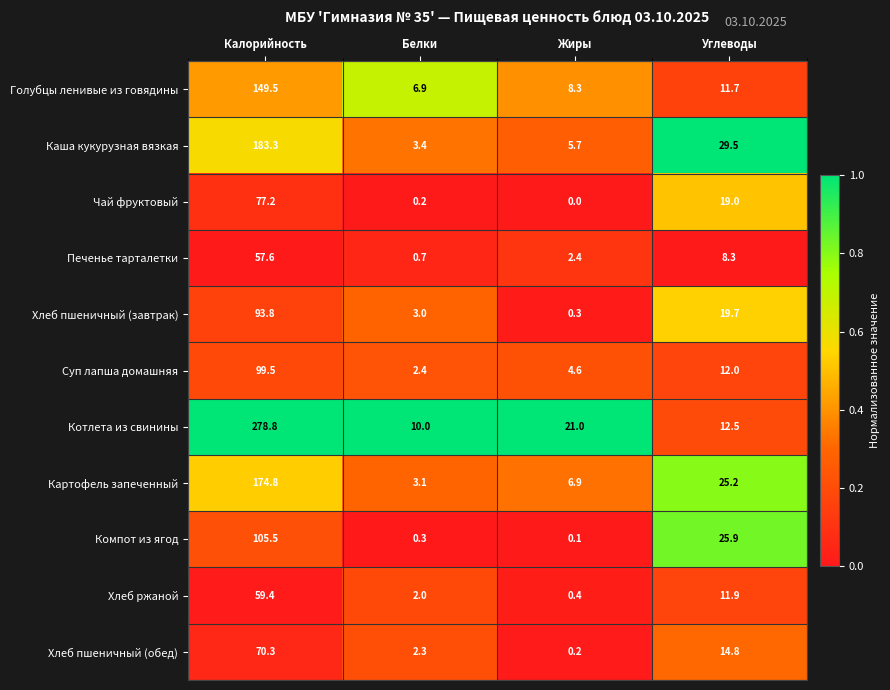

At how many categories does at least one series exceed 0?

4